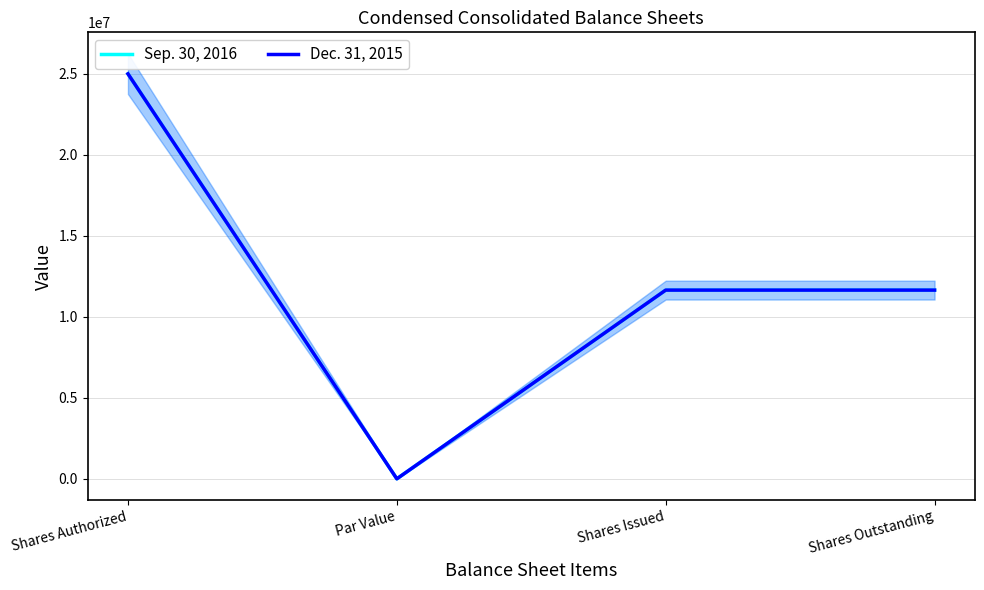

True or false: Dec. 31, 2015 has more than 0 points higher than both neighbors.

False